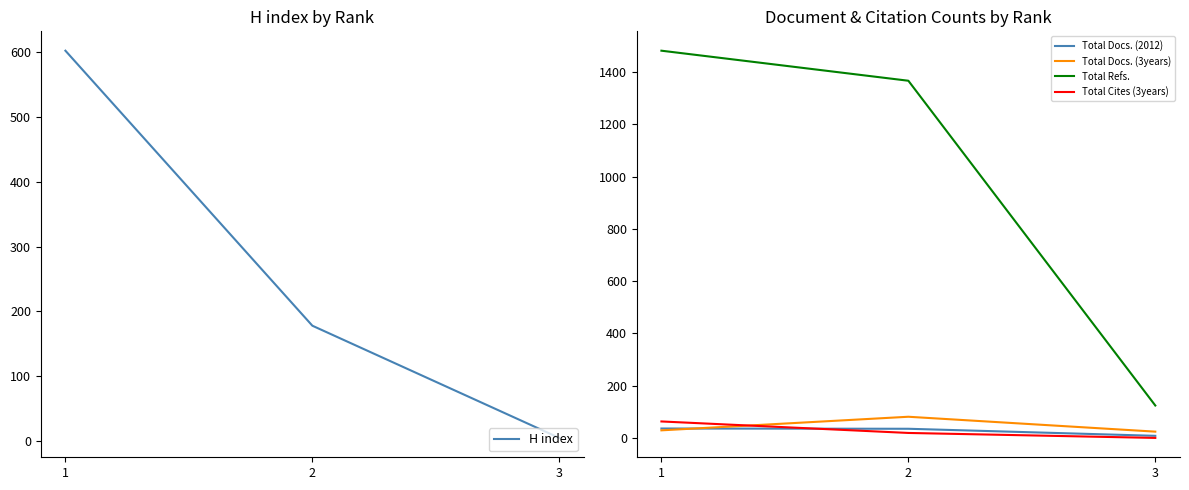

Which series has the largest range (max minus min)?

Total Refs.